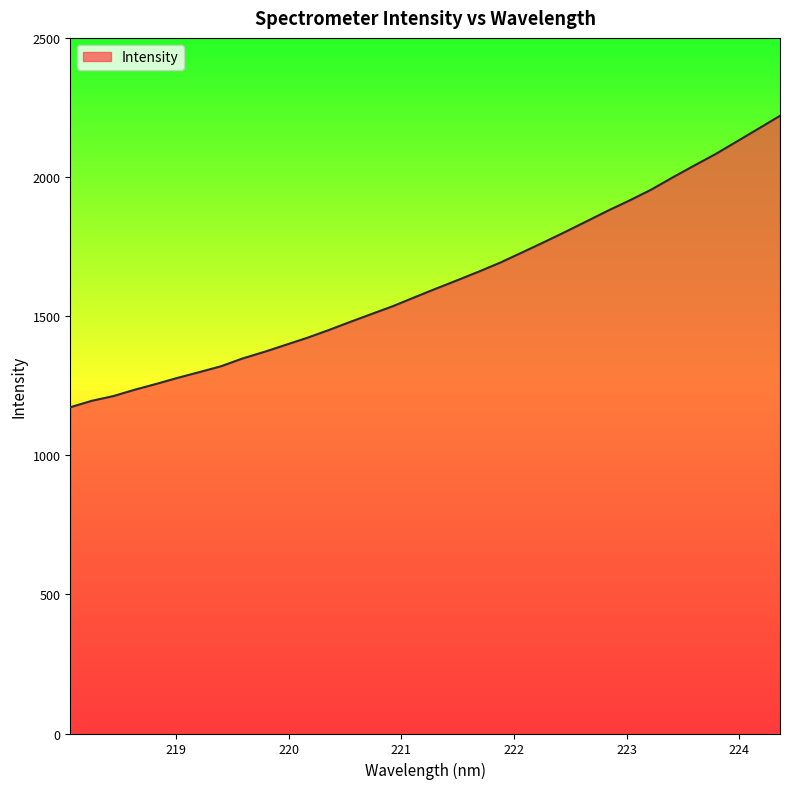

What is the difference between the maximum and minimum values?

1047.4